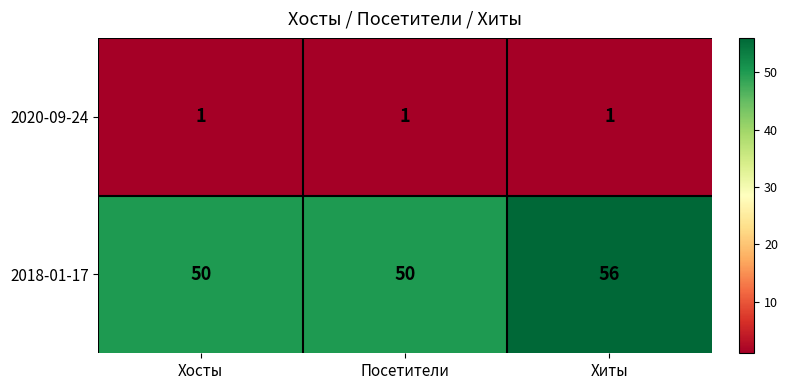

At which category is the sum across all series the highest?

Хиты